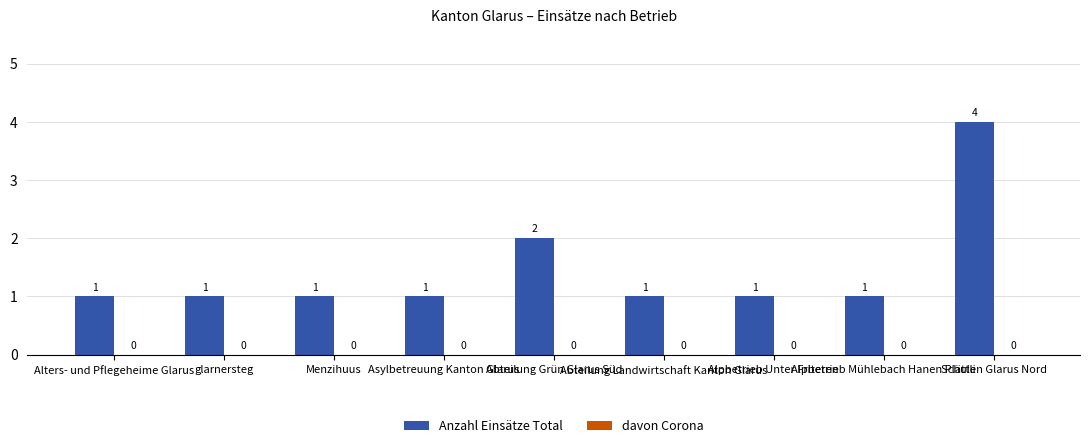

What is the sum of all values?

13